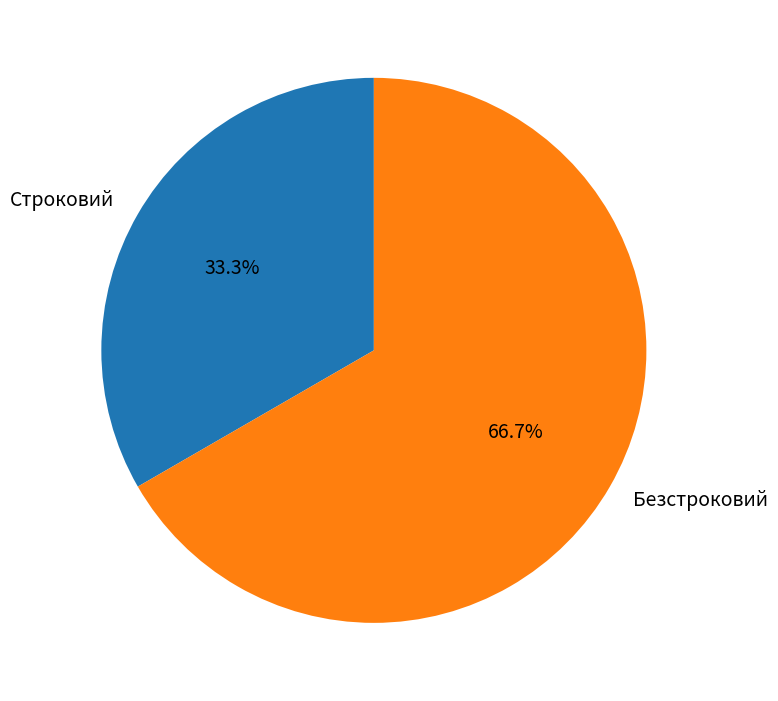

True or false: Строковий accounts for 42% of the total.

False